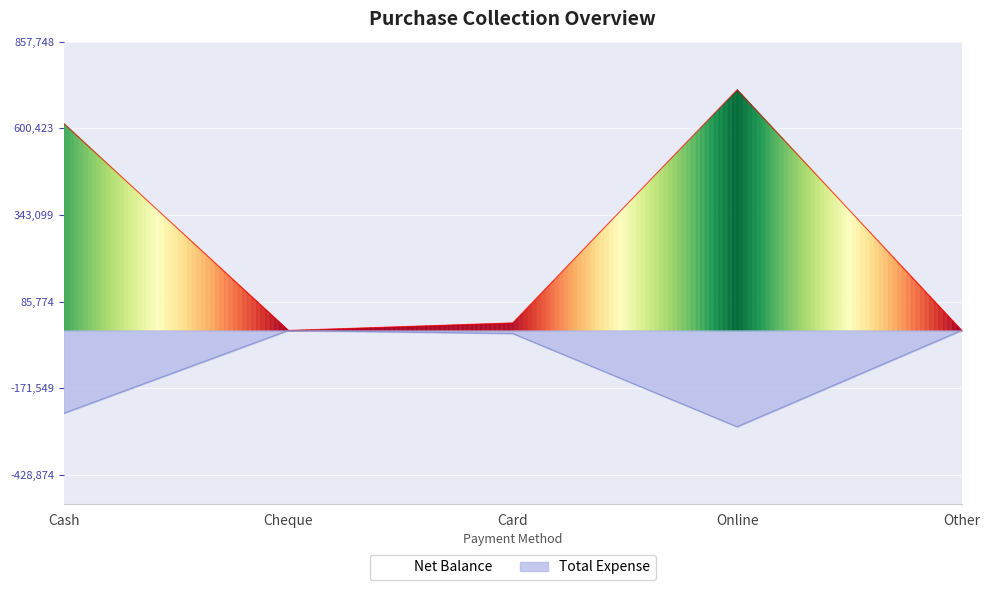

How many interior local valleys (lower than both neighbors) does the data have?

1